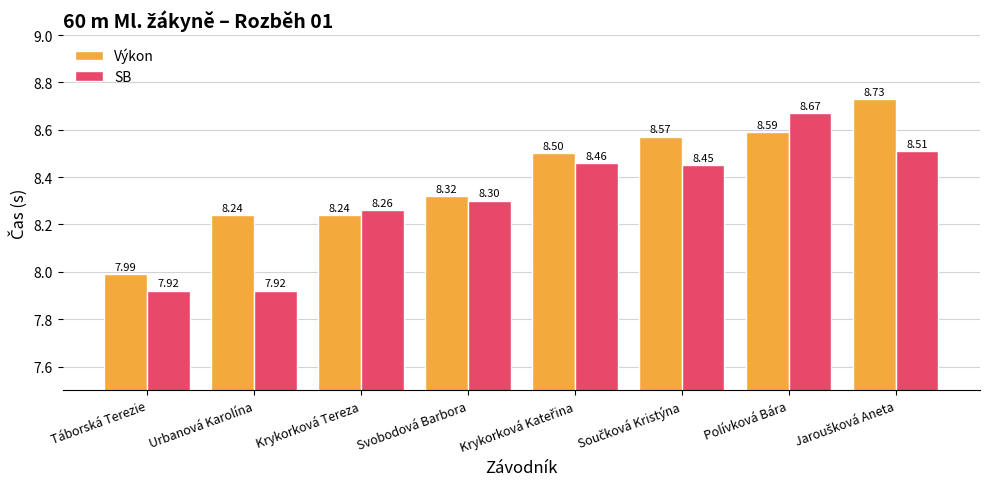

Rank the series by their average value, from highest to lowest.

Výkon, SB